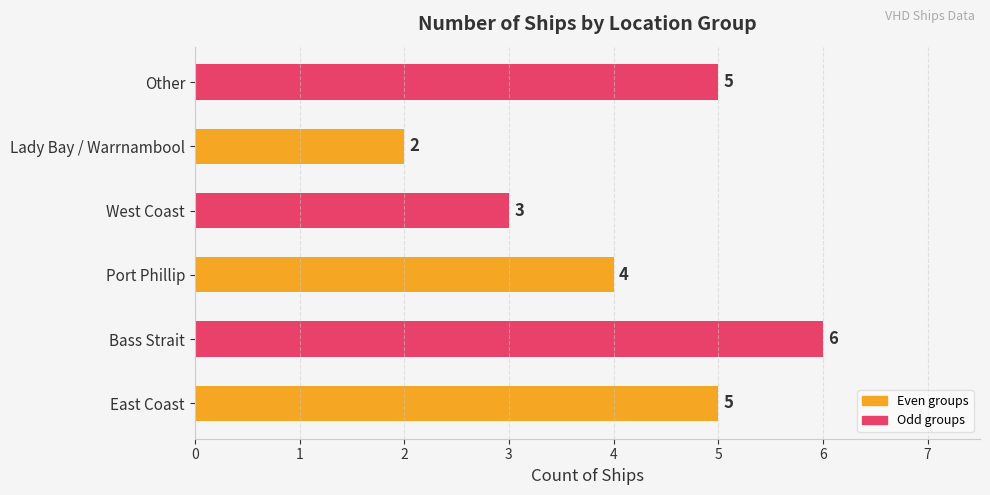

What is the change in value from Bass Strait to West Coast?

-3